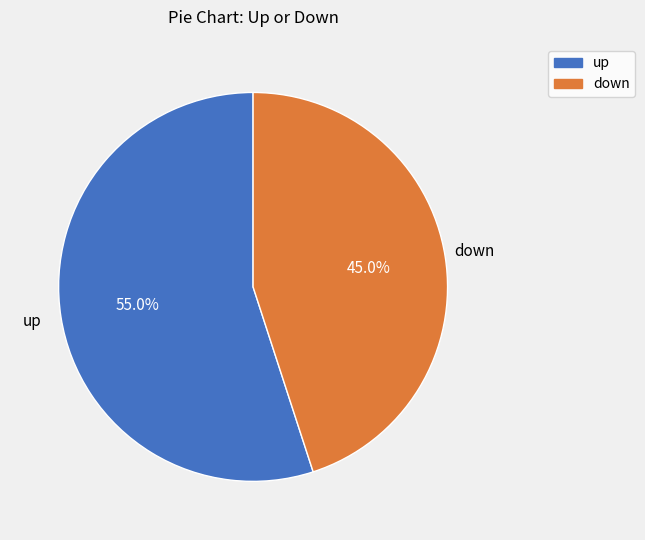

To the nearest percent, what is the combined percentage of down and up?

100%